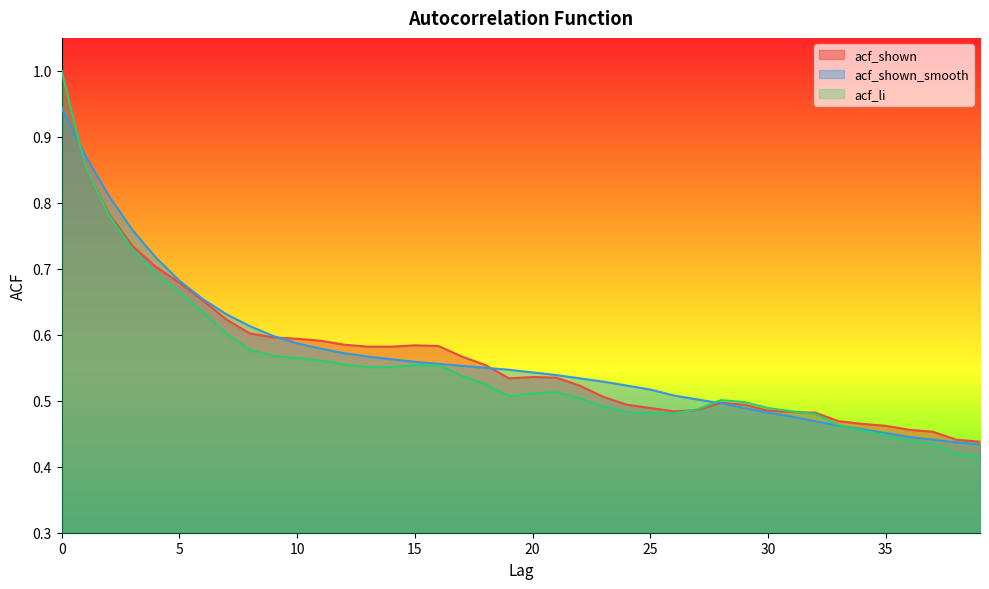

List the labels in order of acf_li value, smallest first.

39, 38, 37, 36, 35, 34, 33, 32, 25, 26, 24, 31, 27, 30, 23, 29, 28, 22, 19, 20, 21, 18, 17, 13, 14, 15, 16, 12, 11, 10, 9, 8, 7, 6, 5, 4, 3, 2, 1, 0